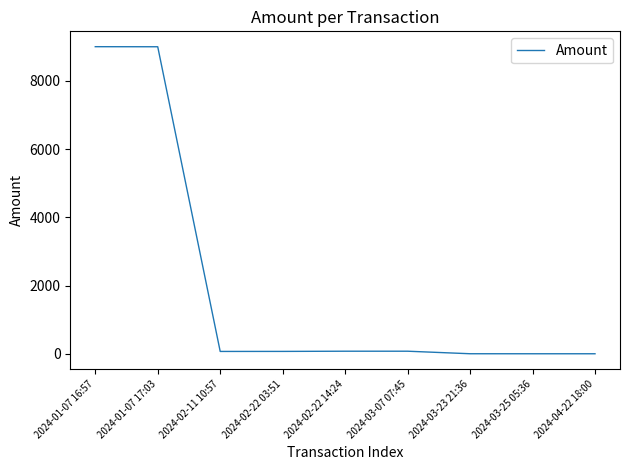

What is the average value?

2031.7